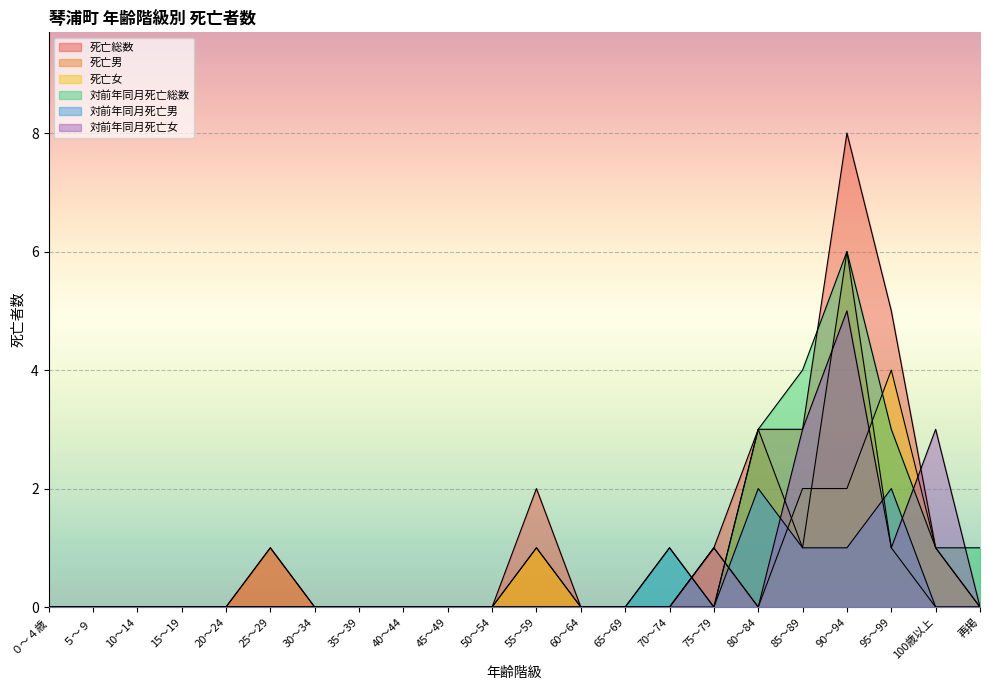

How many lines are shown in the chart?

6